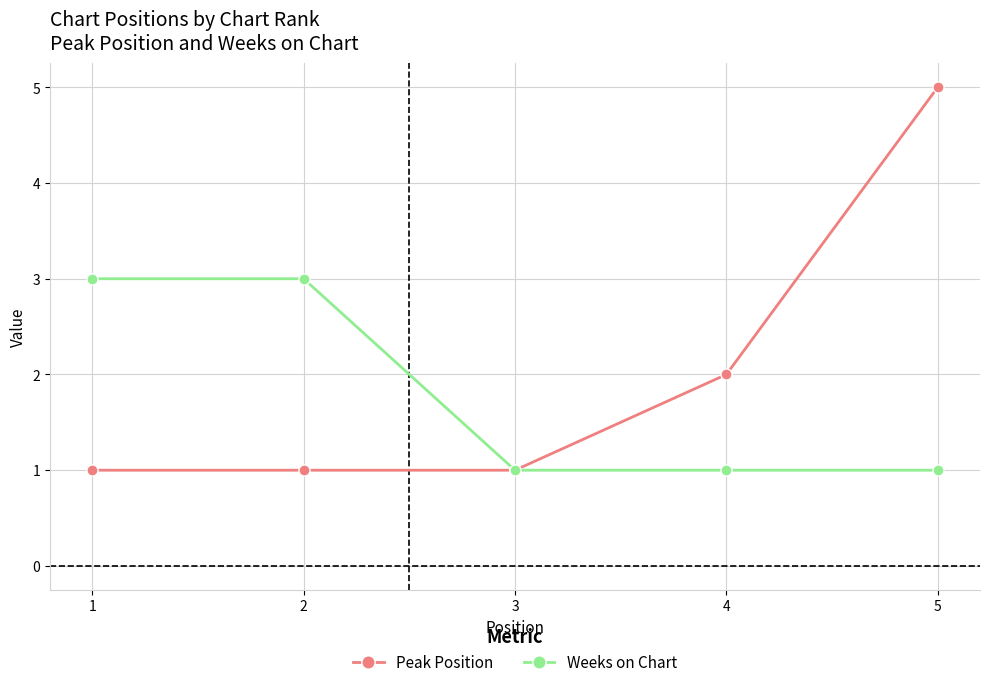

What is the sum of all Weeks on Chart values?

9